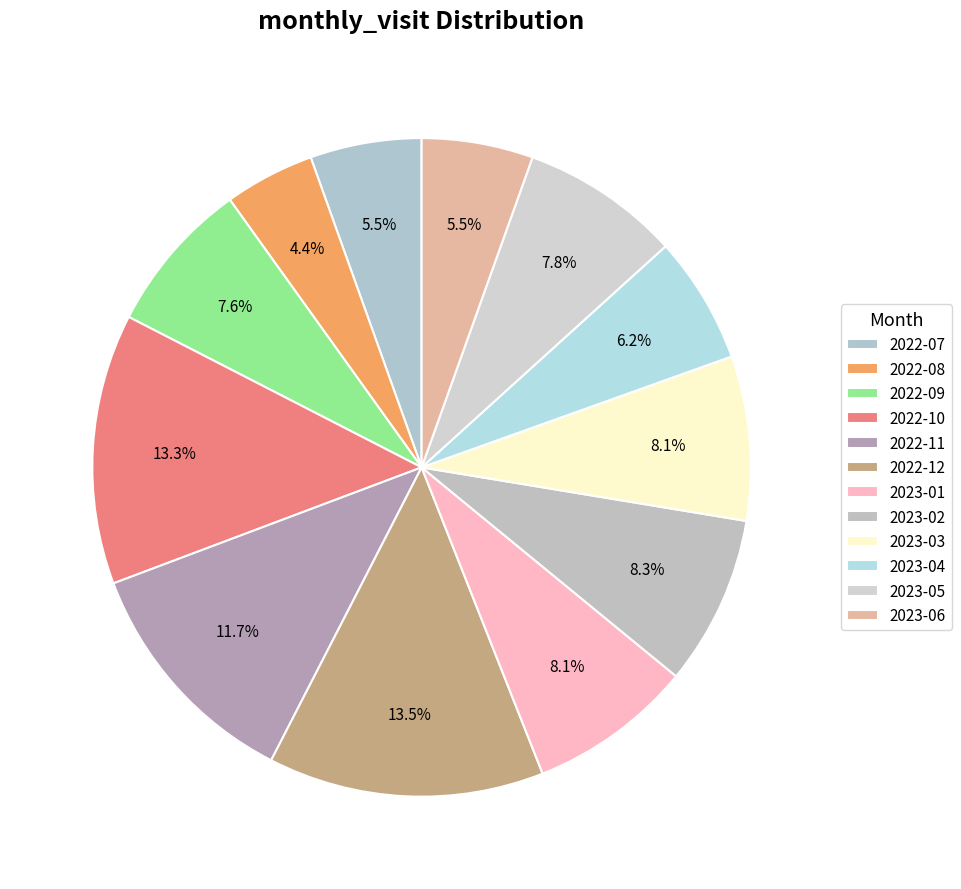

To the nearest percent, what portion does 2023-02 represent?

8%